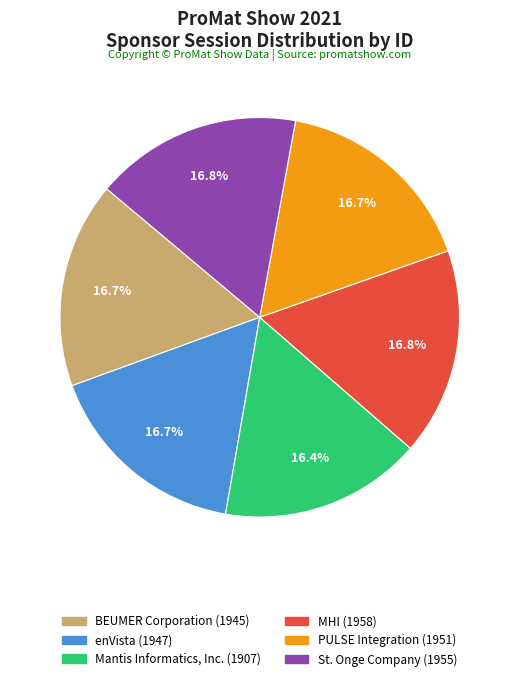

What portion of the pie excludes PULSE Integration?

83.3%